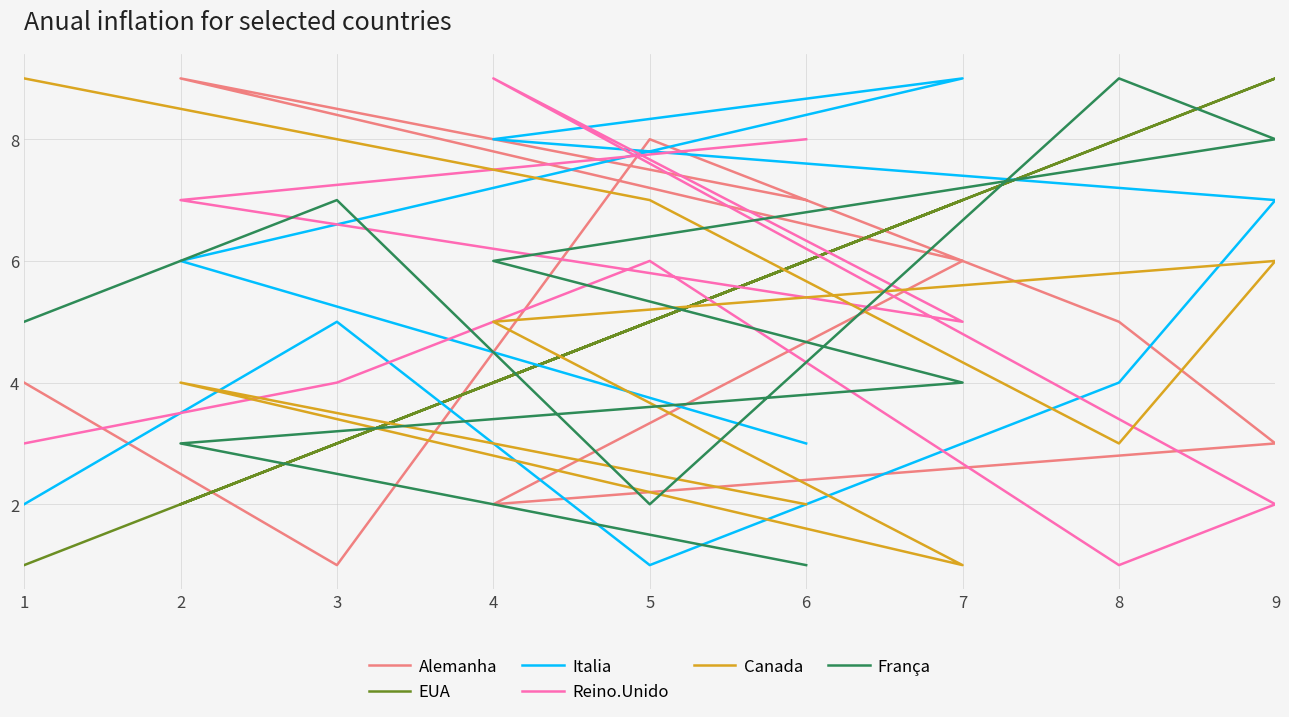

At 5, list the series in order from smallest to largest.

Italia, França, EUA, Reino.Unido, Canada, Alemanha